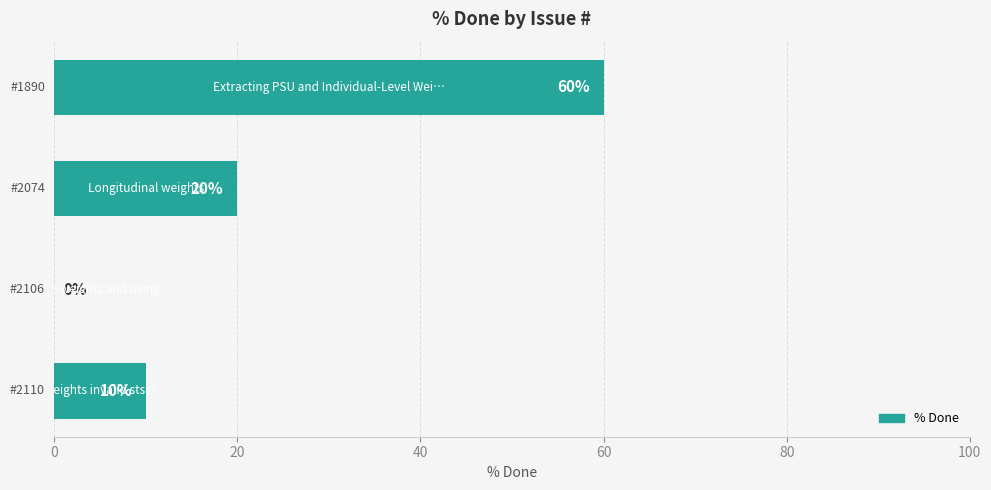

What is the sum of all values?

90